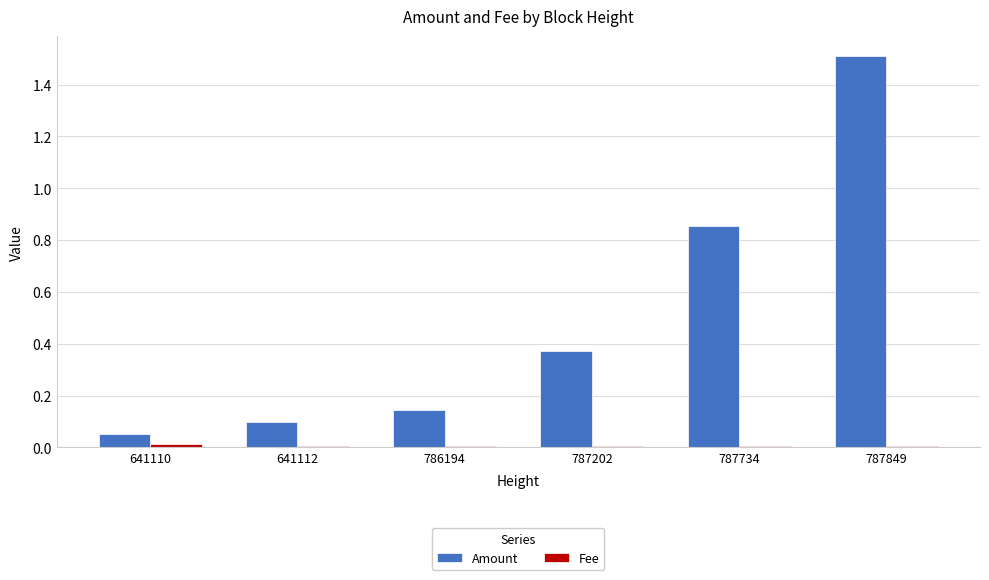

Is it true that Amount equals 0.1 at 641110?

True